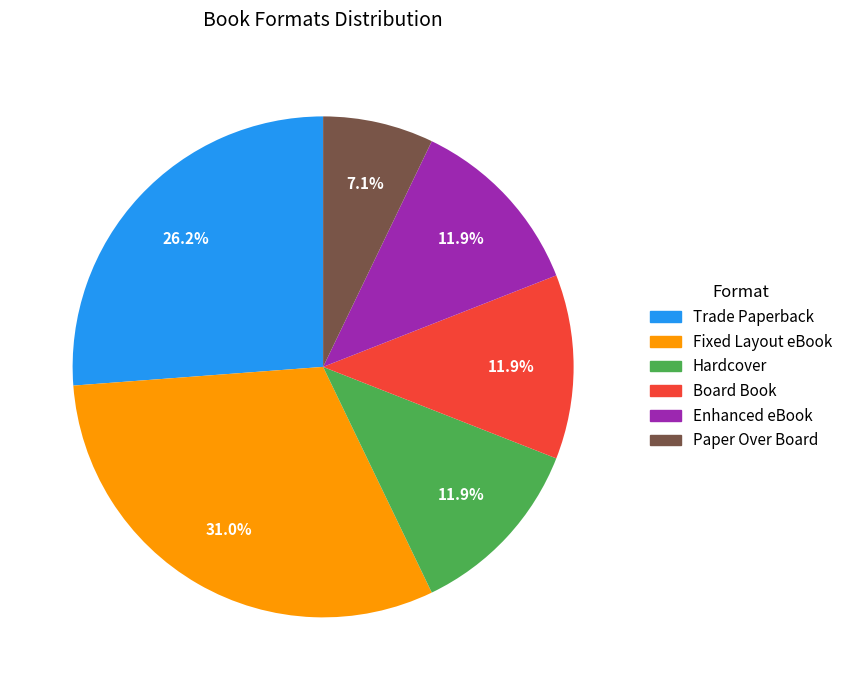

Is there any slice that represents more than half of the pie?

No